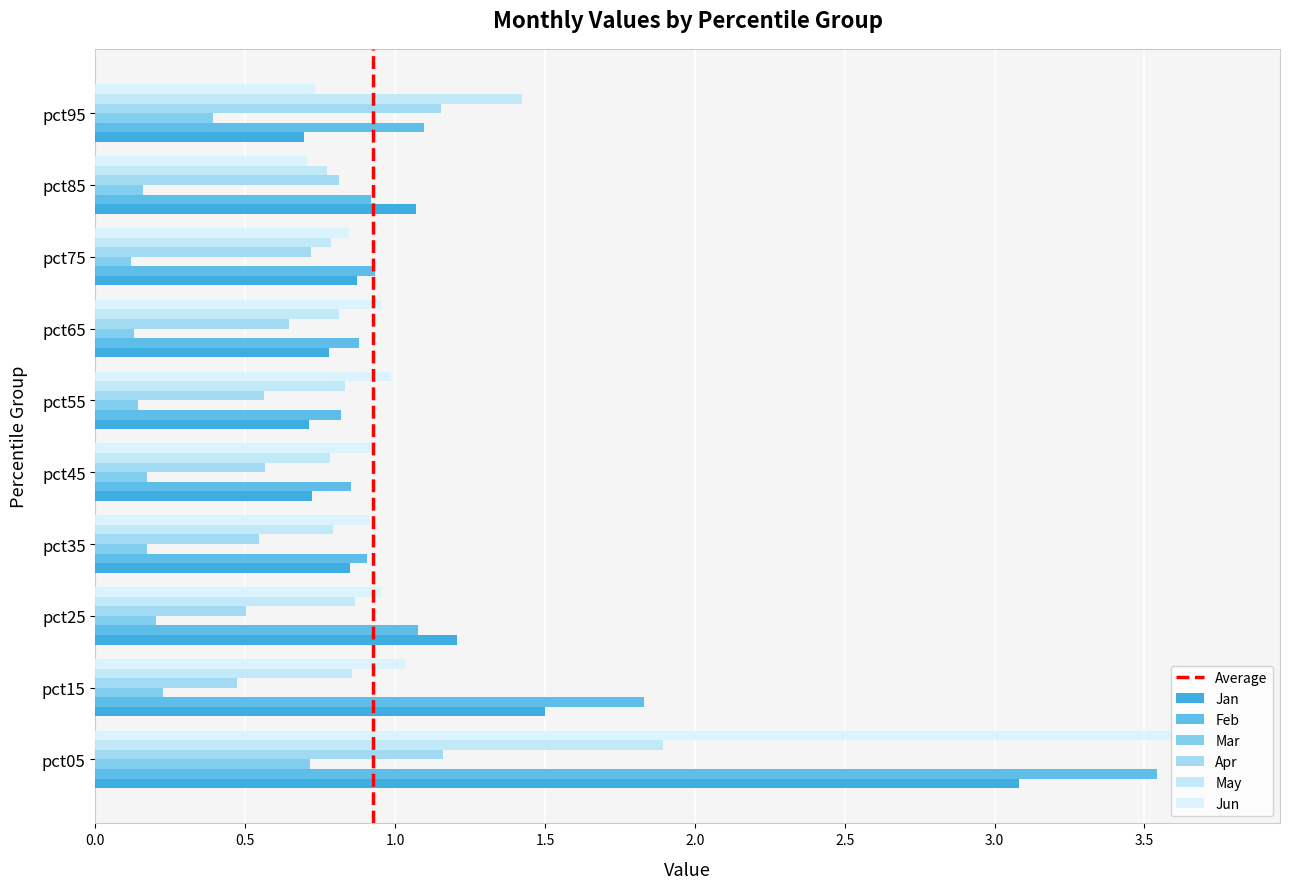

What is the average value of the Jan series?

1.1